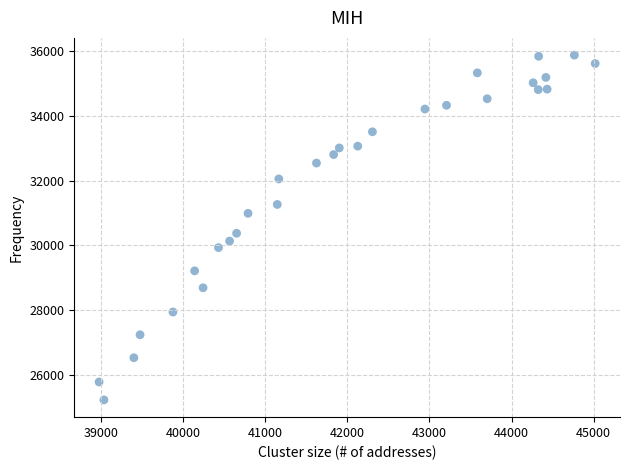

What Y value in the scatter plot is closest to 30548?

30370.0